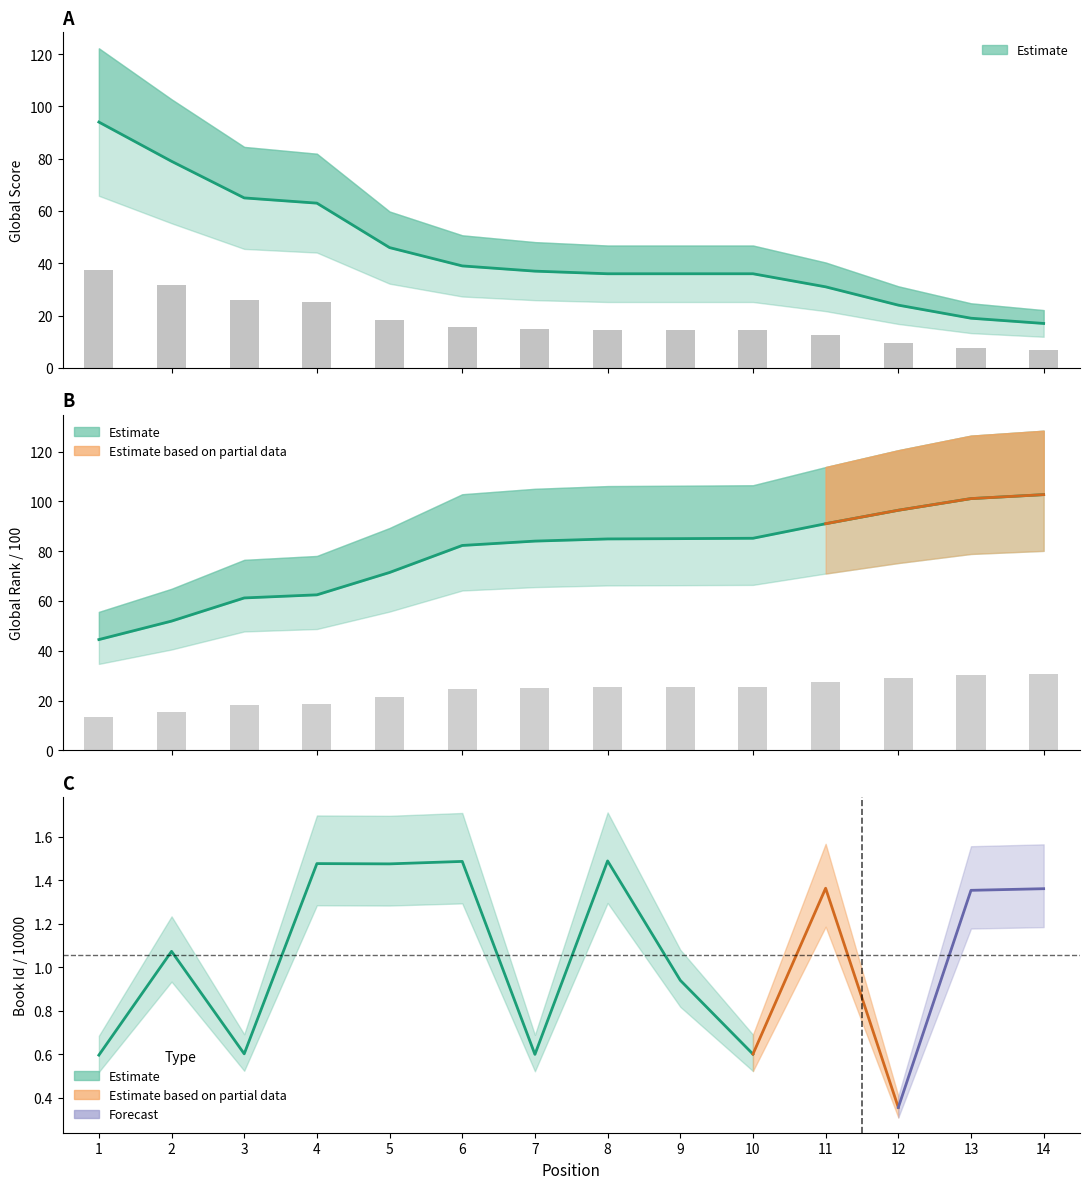

At how many categories does at least one series exceed 90?

1